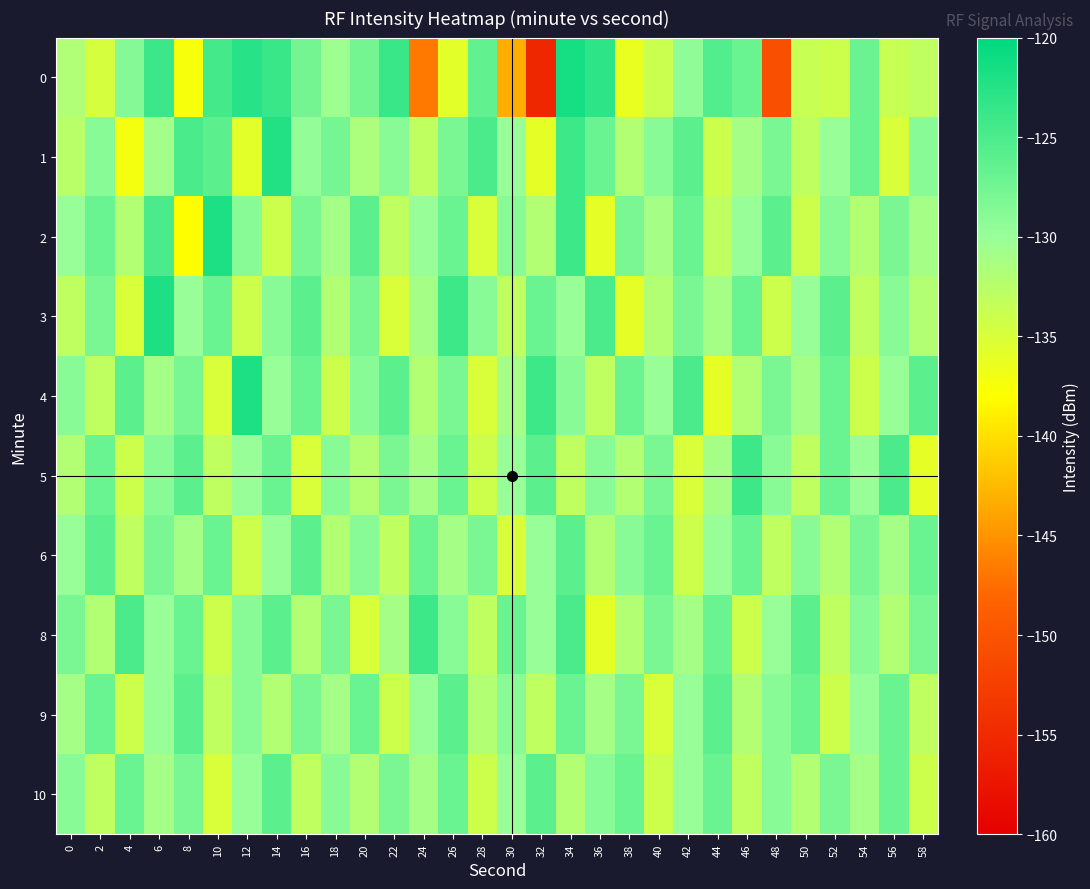

Which series changed the most between 50 and 58?

9